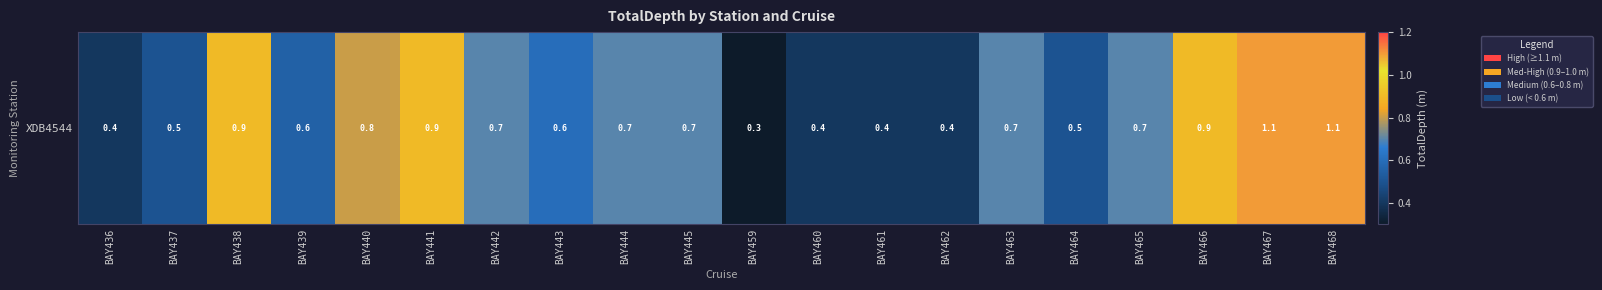

Reading left to right, list all the values displayed in this chart.

BAY436=0.4	BAY437=0.5	BAY438=0.9	BAY439=0.6	BAY440=0.8	BAY441=0.9	BAY442=0.7	BAY443=0.6	BAY444=0.7	BAY445=0.7	BAY459=0.3	BAY460=0.4	BAY461=0.4	BAY462=0.4	BAY463=0.7	BAY464=0.5	BAY465=0.7	BAY466=0.9	BAY467=1.1	BAY468=1.1